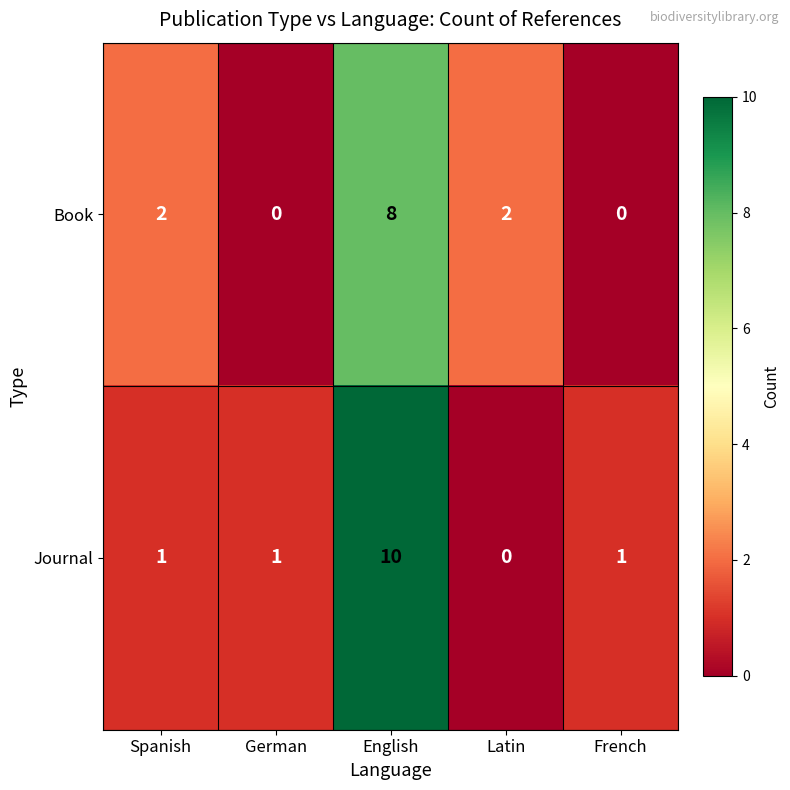

Is it true that Book equals 2 at Spanish?

True